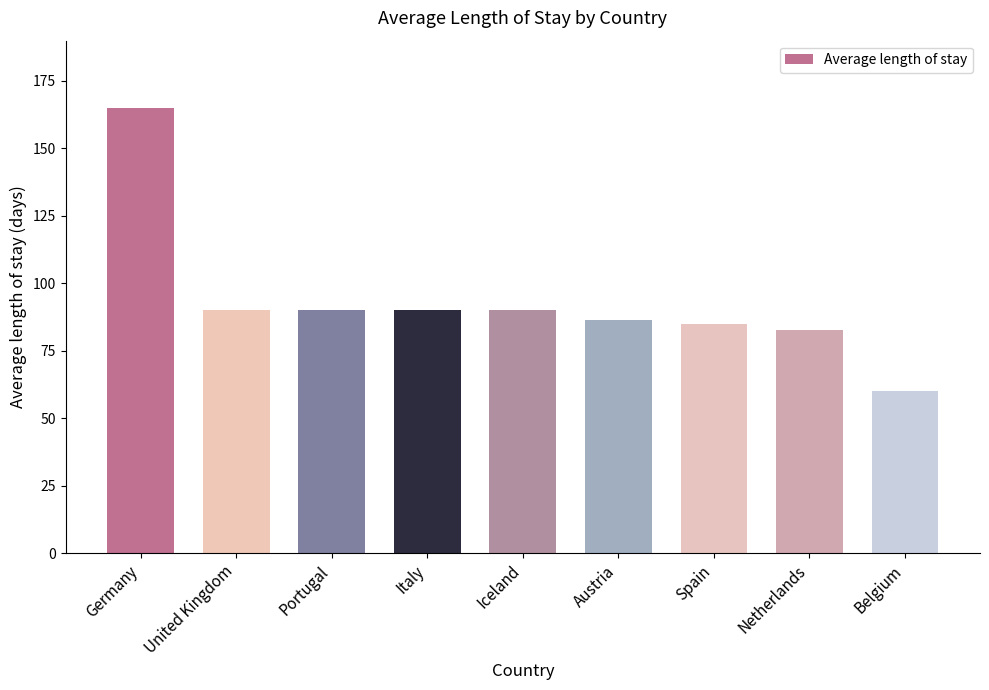

What is the maximum value shown in the chart?

165.0